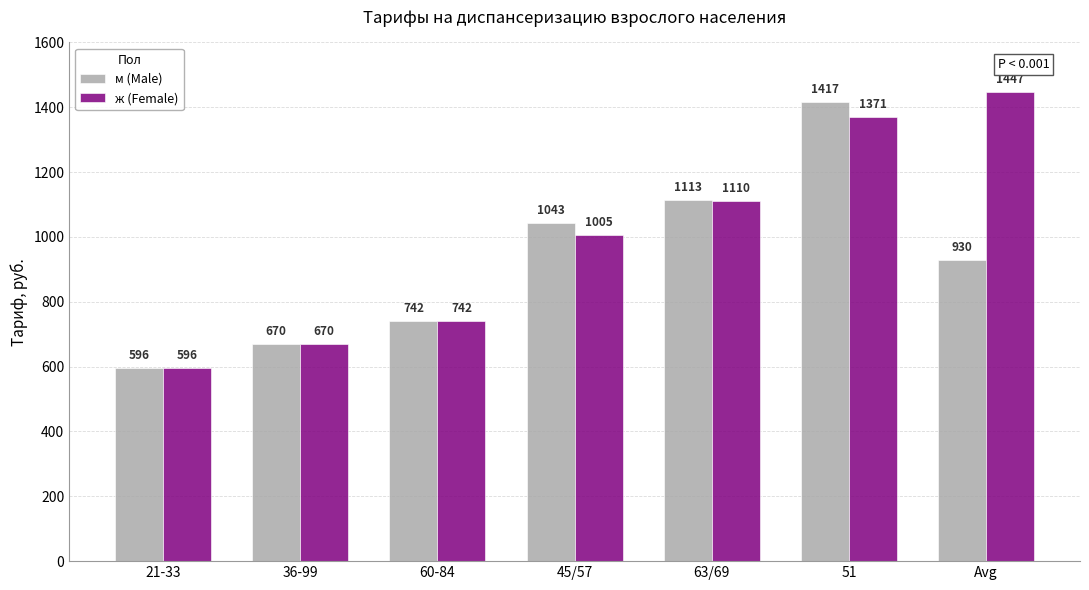

Rank the categories by ж (Female) value from highest to lowest.

Avg, 51, 63/69, 45/57, 60-84, 36-99, 21-33